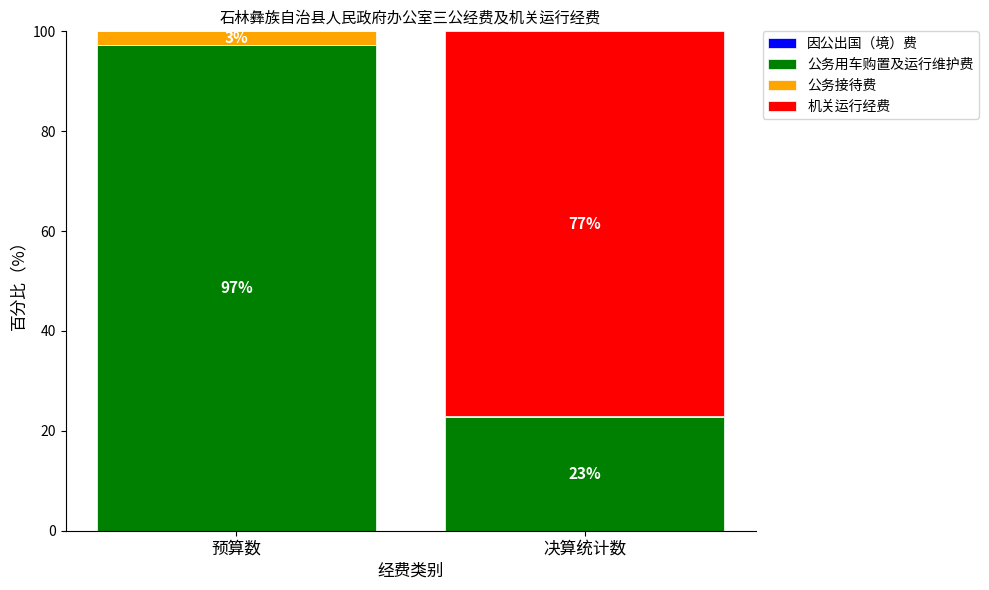

What is the maximum value for 公务用车购置及运行维护费?

97.2